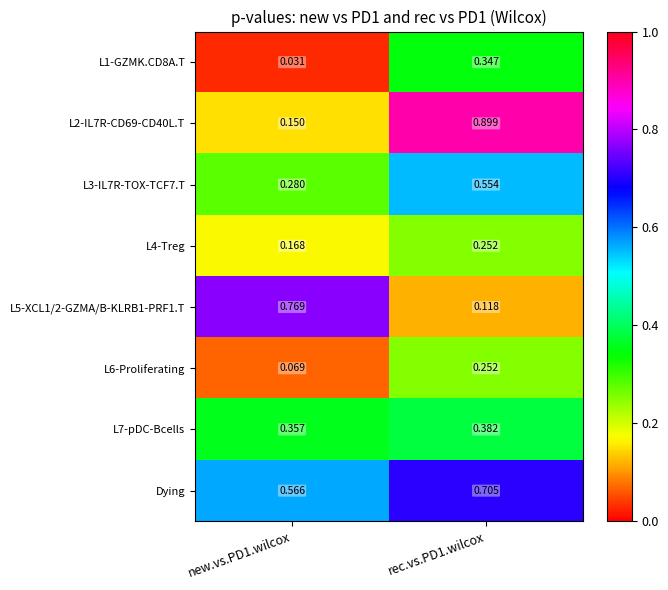

Which series has the largest total across all categories?

Dying